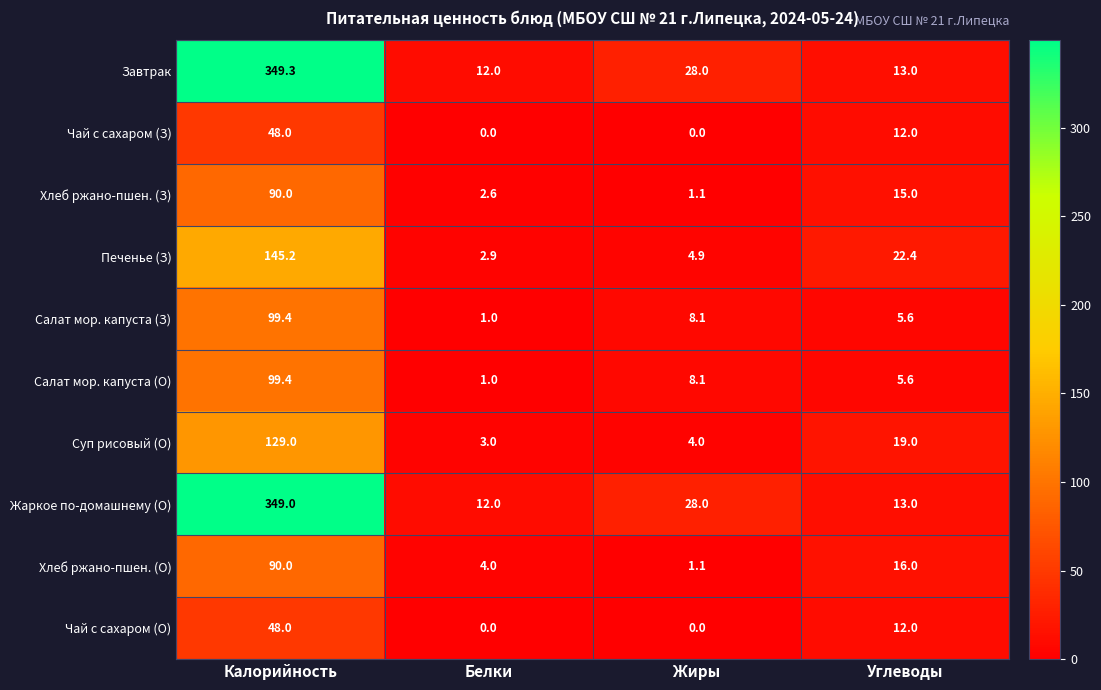

What is the average value of the Суп рисовый (О) series?

38.8